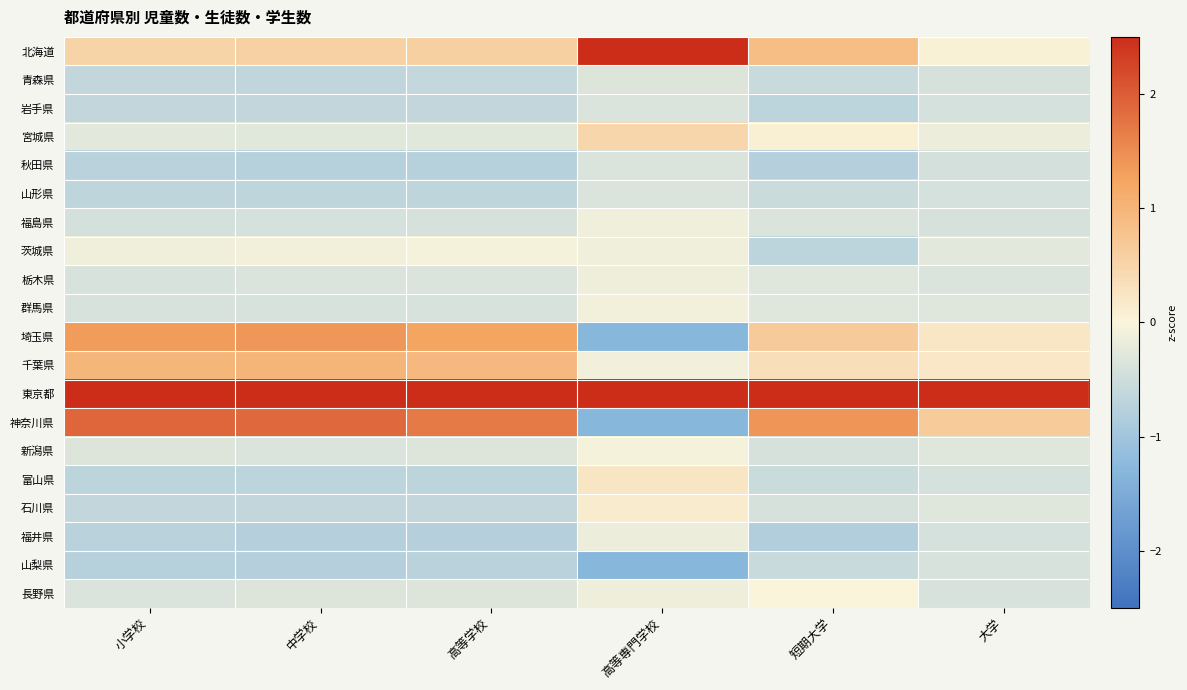

What is the minimum value shown in the chart?

-1.3